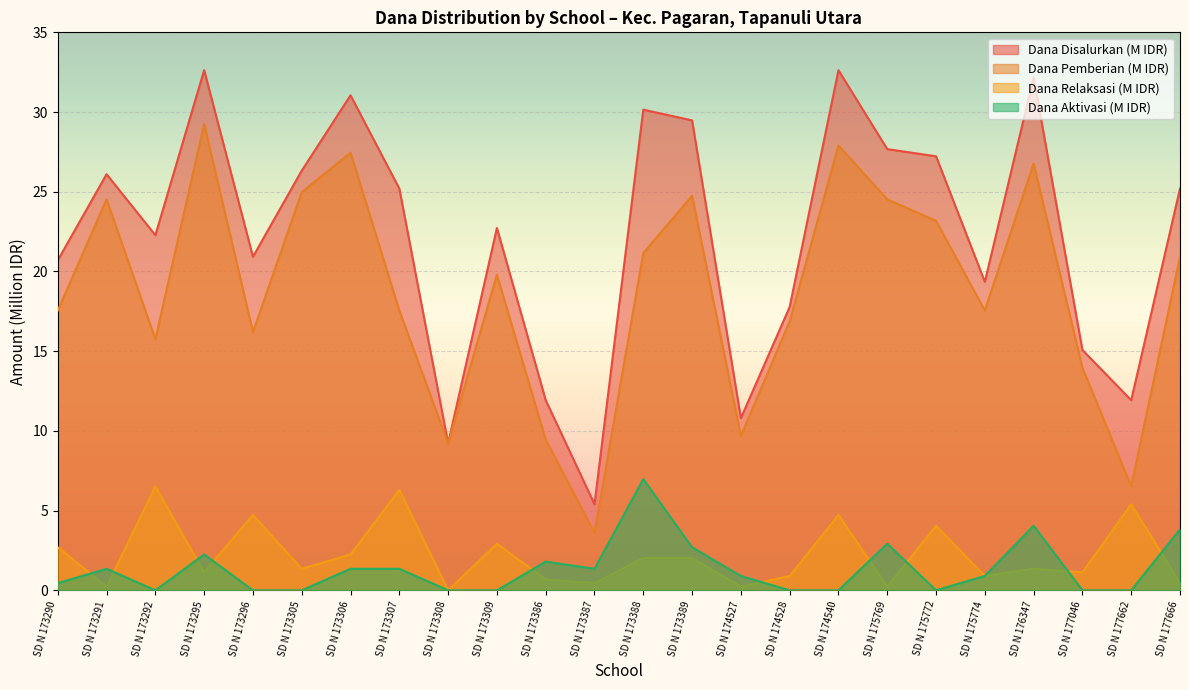

Which series changed the most between SD N 173307 and SD N 177662?

Dana Disalurkan (M IDR)